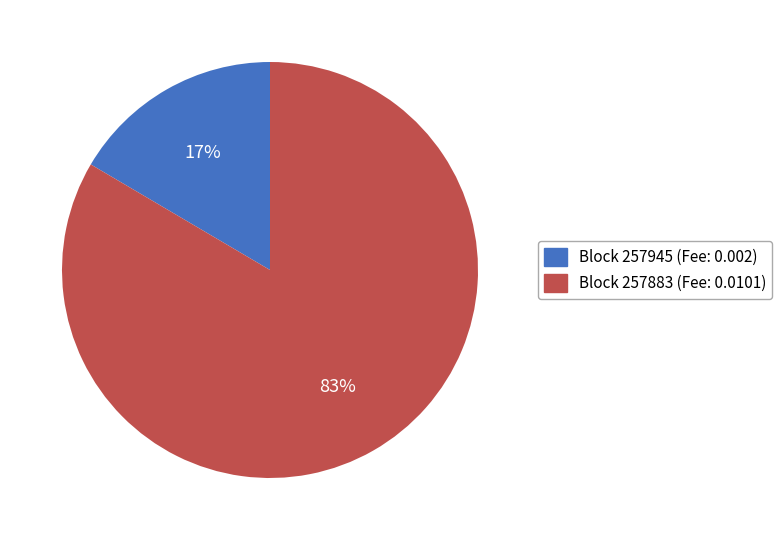

To the nearest percent, what is the average slice percentage?

50%